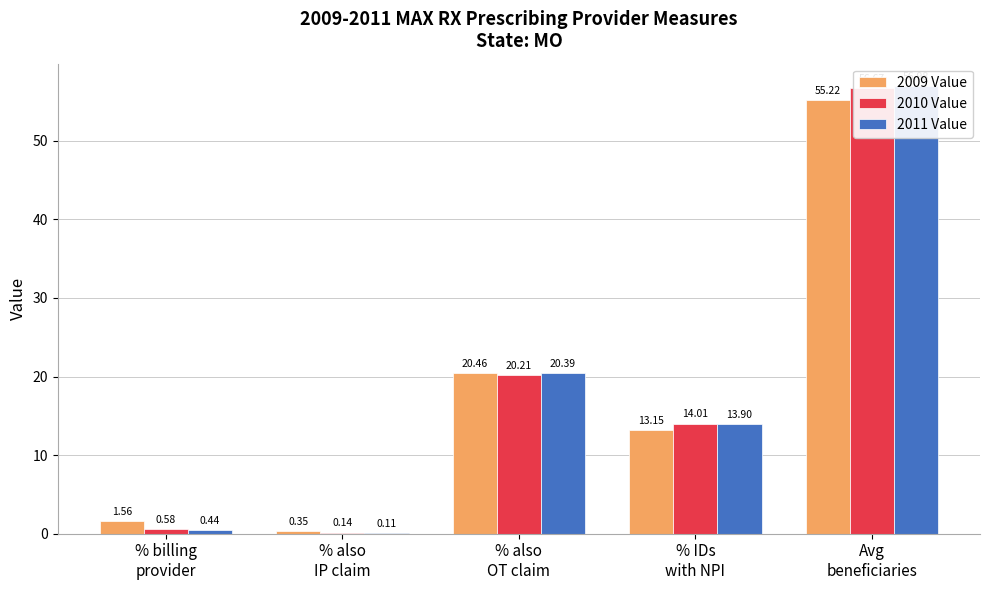

What are all the series names shown in the legend?

2009 Value, 2010 Value, 2011 Value